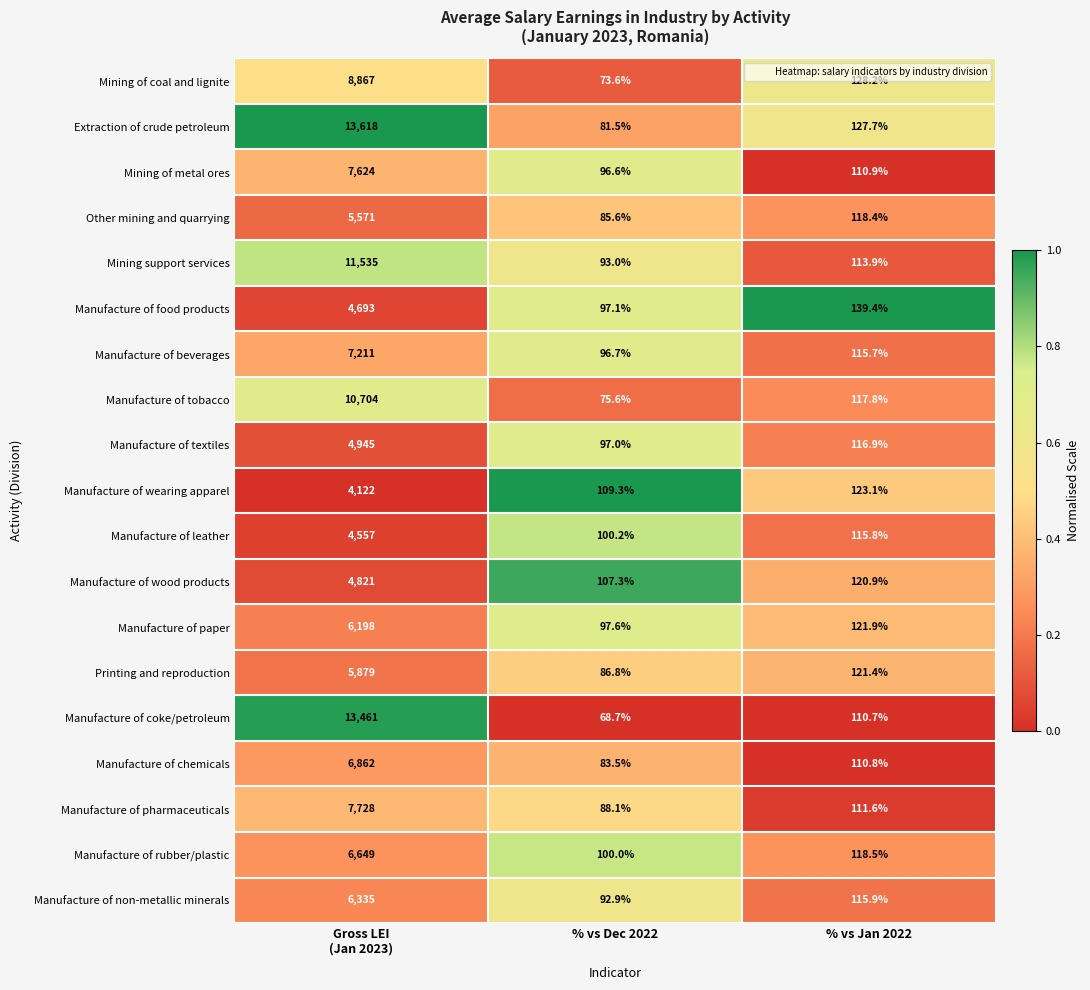

How many distinct data groups are displayed?

19